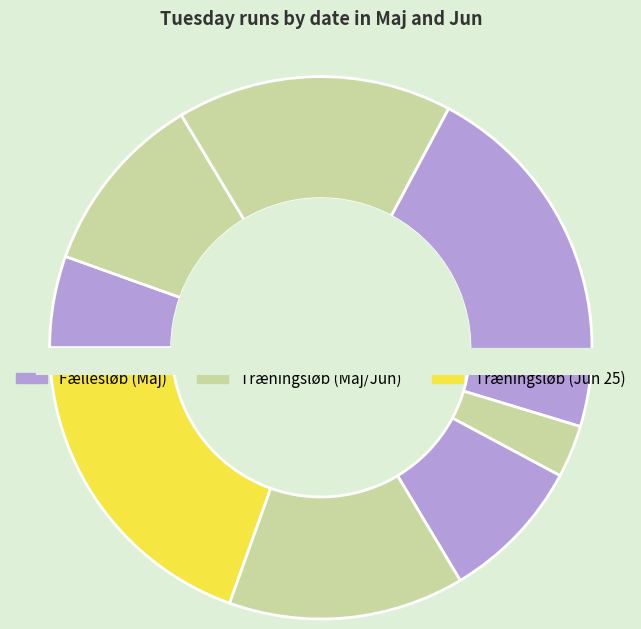

To the nearest percent, what portion does Jun (18) represent?

14%